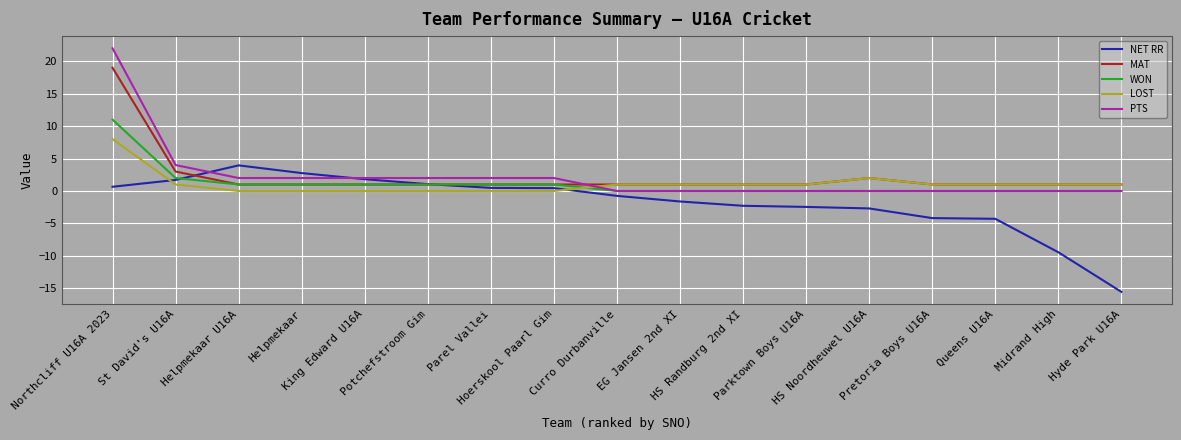

What is the approximate value of LOST at EG Jansen 2nd XI?

1.0